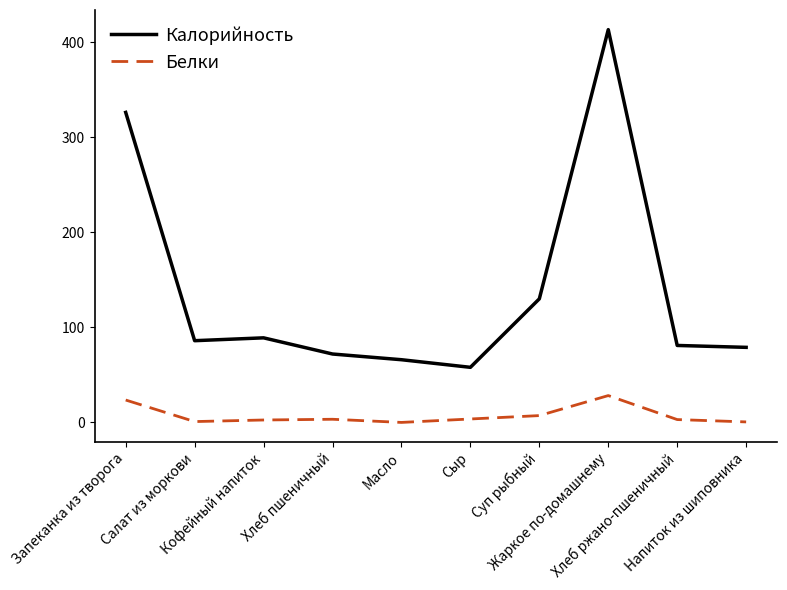

What is the difference between the maximum and minimum values in the Калорийность series?

355.0